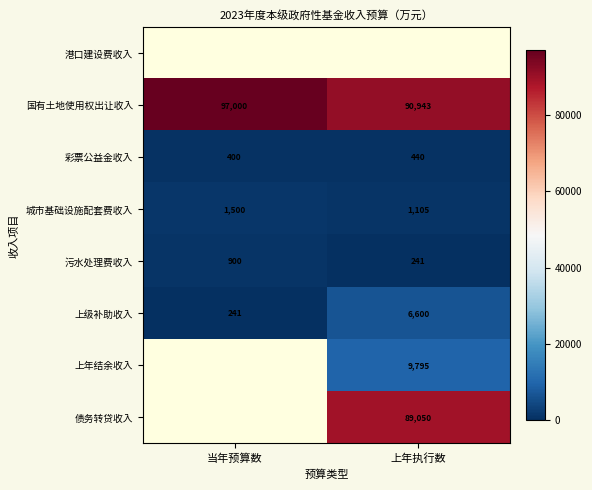

Read the 上级补助收入 value at 上年执行数.

6600